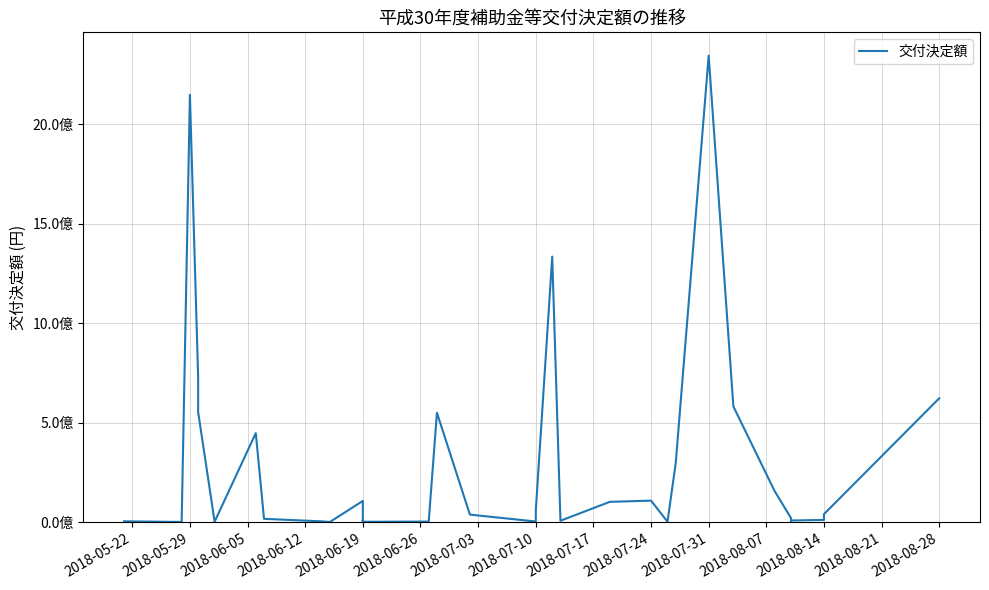

True or false: the data shows 5924015 at 16.

False